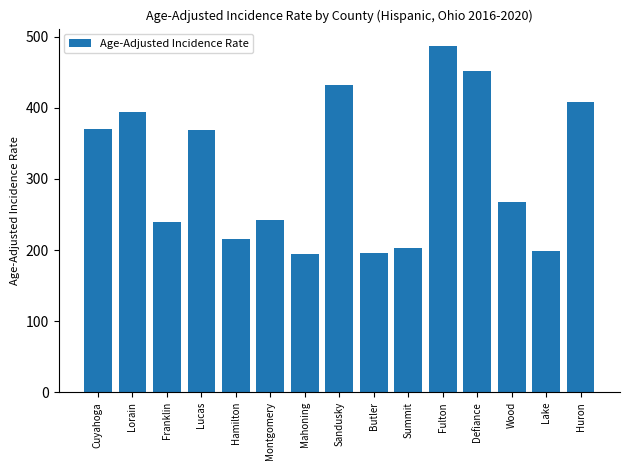

What is the sum of the values at Summit and Mahoning?

397.1